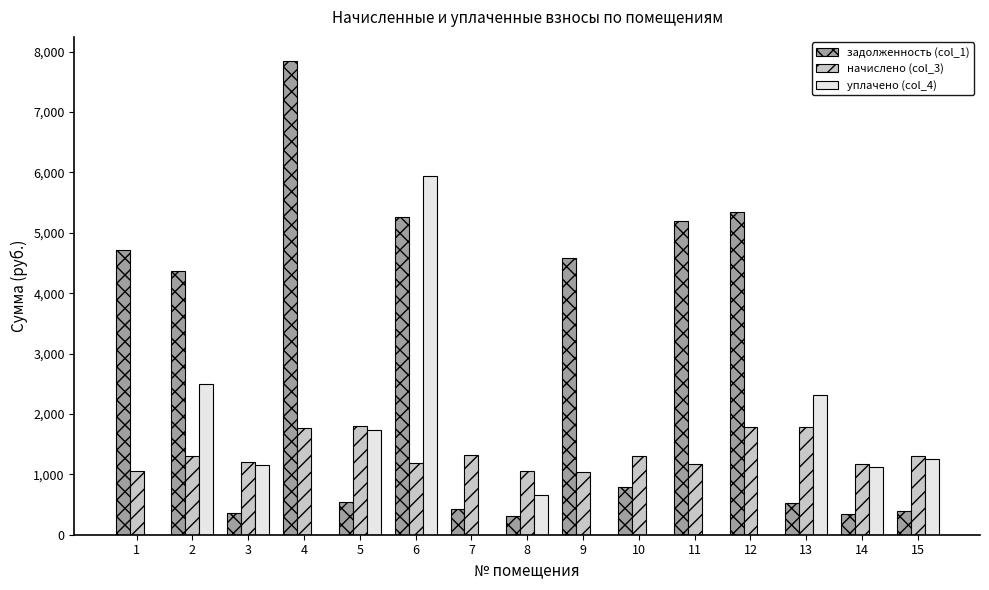

At which category is the sum across all series the highest?

6